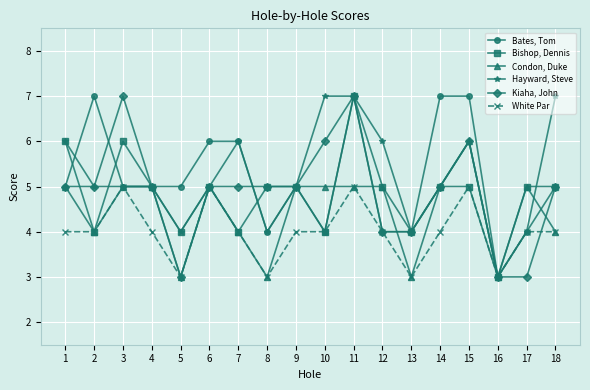

What is the value of the Bates, Tom point at the 9th from the left?

5